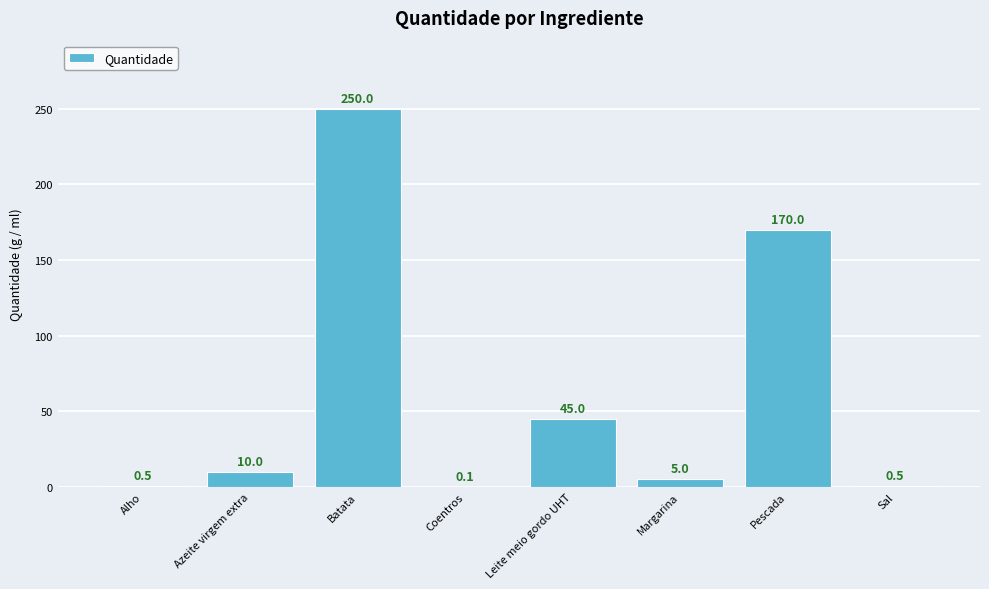

At which category does the chart reach its peak across all series?

Batata